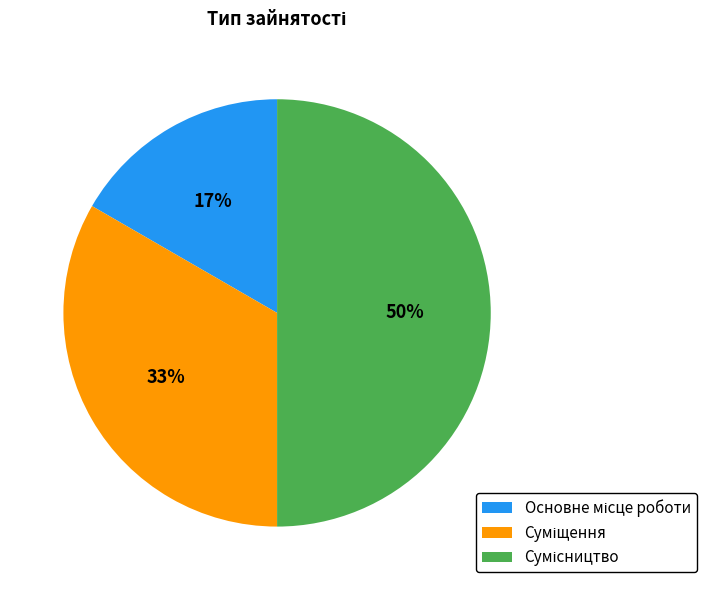

To the nearest percent, what is the difference between the largest and smallest slice percentages?

33%